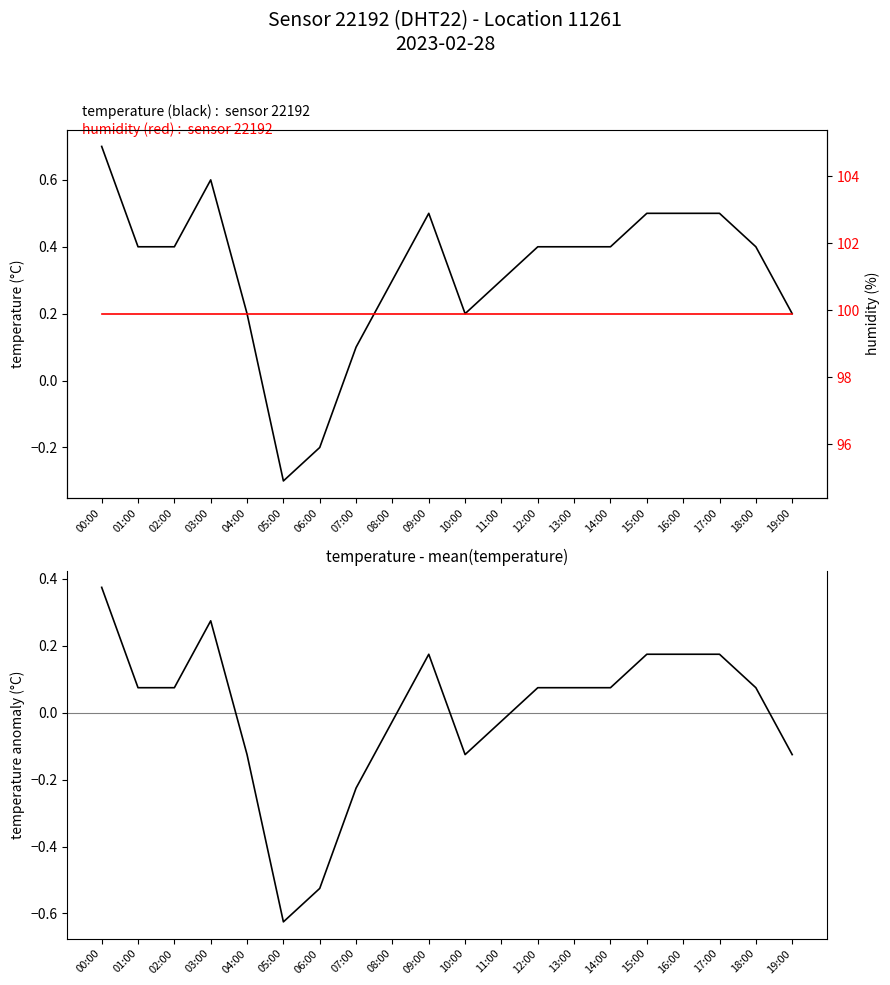

Which category has the lowest value across all series?

05:00